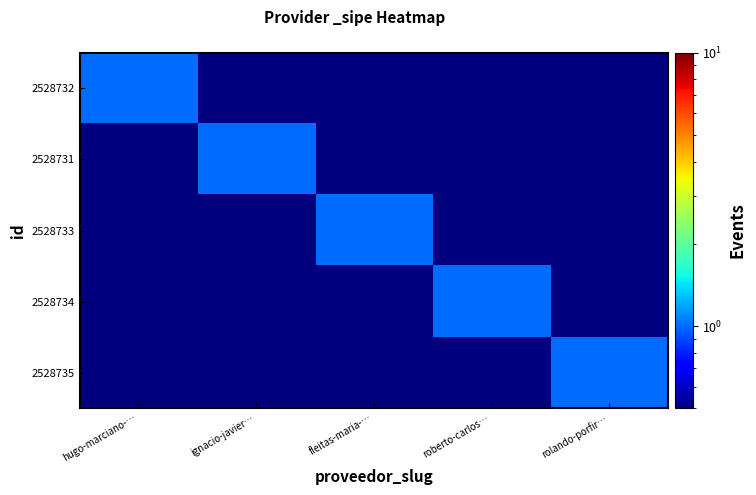

Reading left to right, transcribe all the data shown in this chart.

2528732: hugo-marciano-…=1.0	ignacio-javier…=0.5	fleitas-maria-…=0.5	roberto-carlos…=0.5	rolando-porfir…=0.5
2528731: hugo-marciano-…=0.5	ignacio-javier…=1.0	fleitas-maria-…=0.5	roberto-carlos…=0.5	rolando-porfir…=0.5
2528733: hugo-marciano-…=0.5	ignacio-javier…=0.5	fleitas-maria-…=1.0	roberto-carlos…=0.5	rolando-porfir…=0.5
2528734: hugo-marciano-…=0.5	ignacio-javier…=0.5	fleitas-maria-…=0.5	roberto-carlos…=1.0	rolando-porfir…=0.5
2528735: hugo-marciano-…=0.5	ignacio-javier…=0.5	fleitas-maria-…=0.5	roberto-carlos…=0.5	rolando-porfir…=1.0